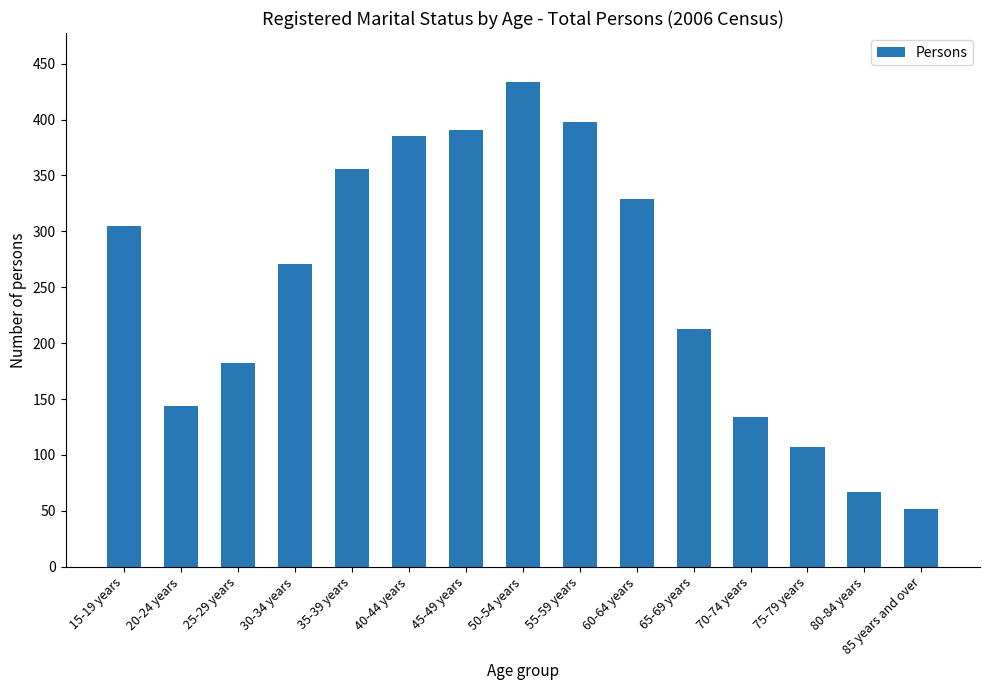

Is it true that the value at 20-24 years is 203?

False